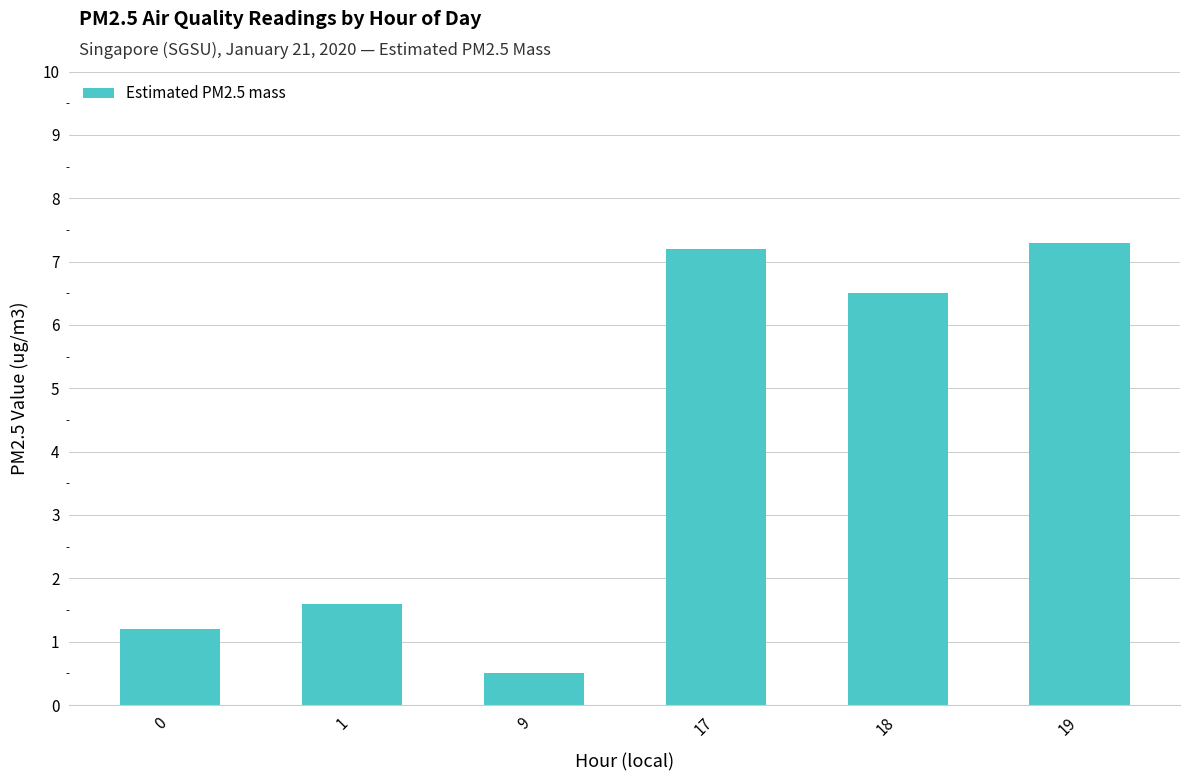

Reading left to right, what are all the values shown in this chart?

1.2	1.6	0.5	7.2	6.5	7.3